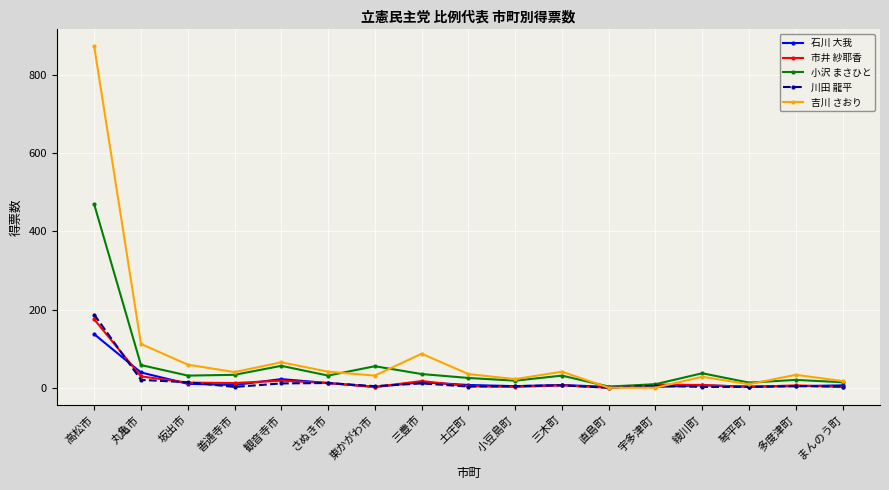

The value of 吉川 さおり at 坂出市 is 59. True or false?

True